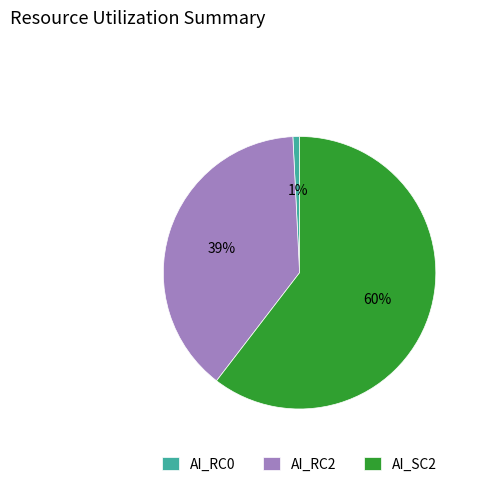

To the nearest percent, what portion does AI_SC2 represent?

60%